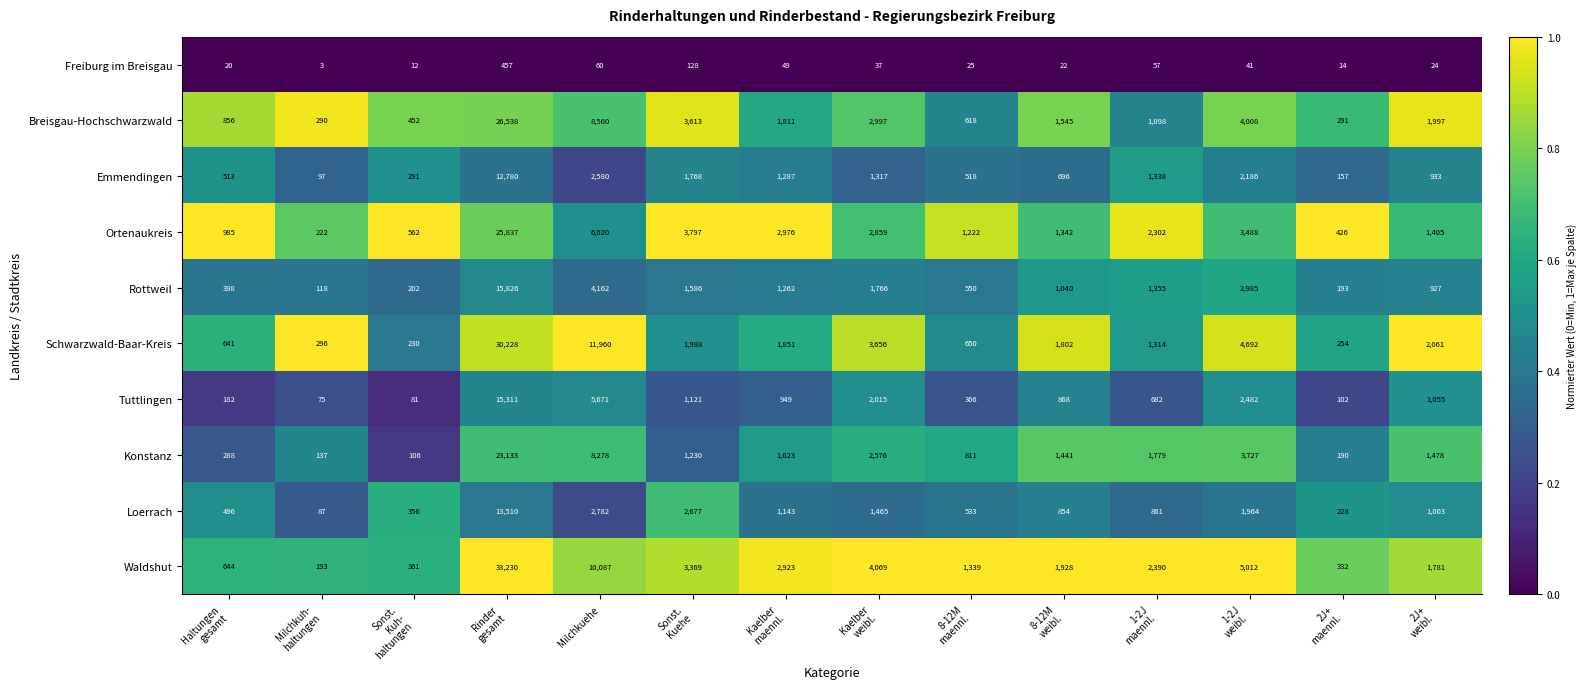

Which series has the widest spread of values?

Waldshut